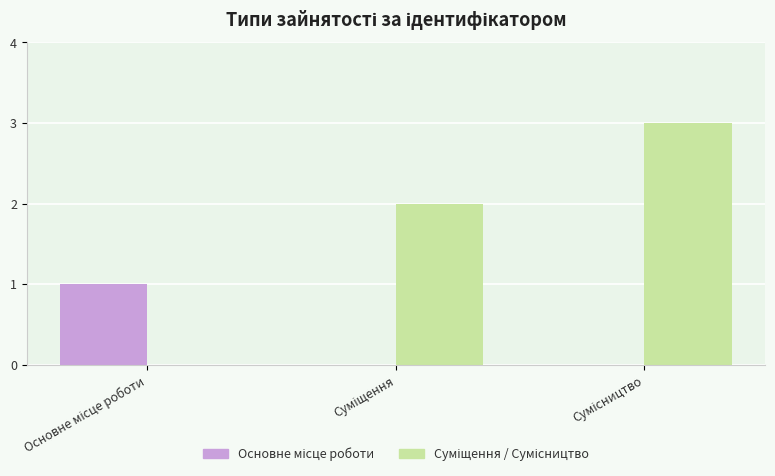

At how many categories does at least one series exceed 0?

3